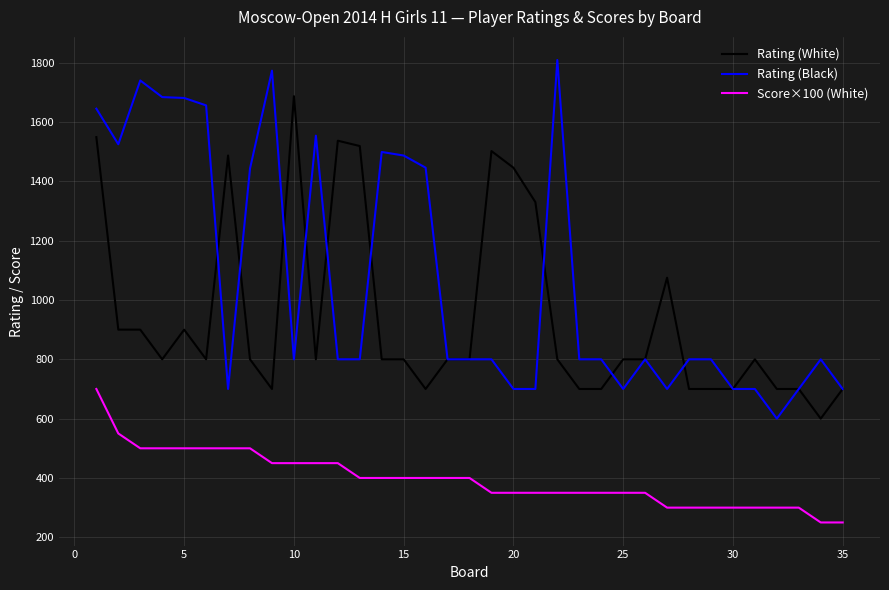

What is the difference between the maximum and minimum values in the Score×100 (White) series?

450